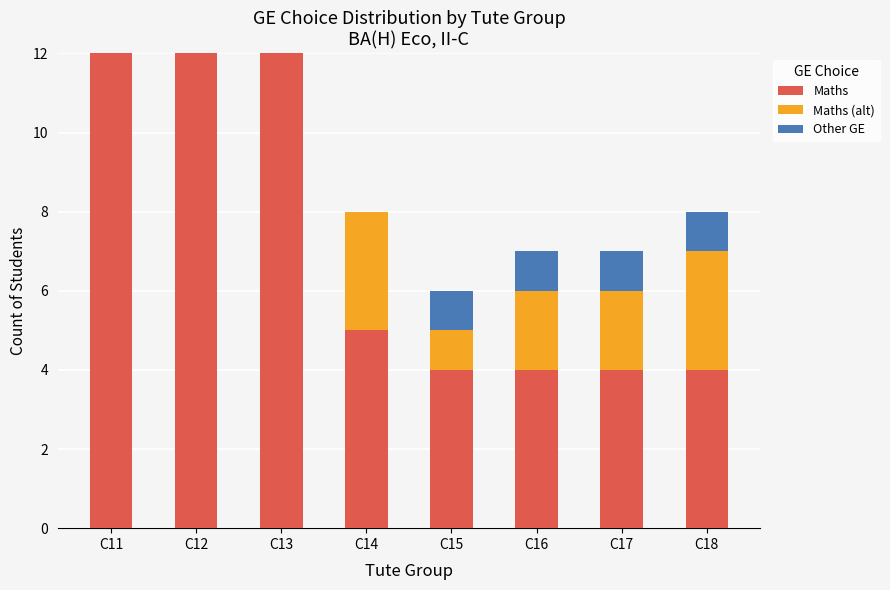

What is the maximum value for Maths?

12